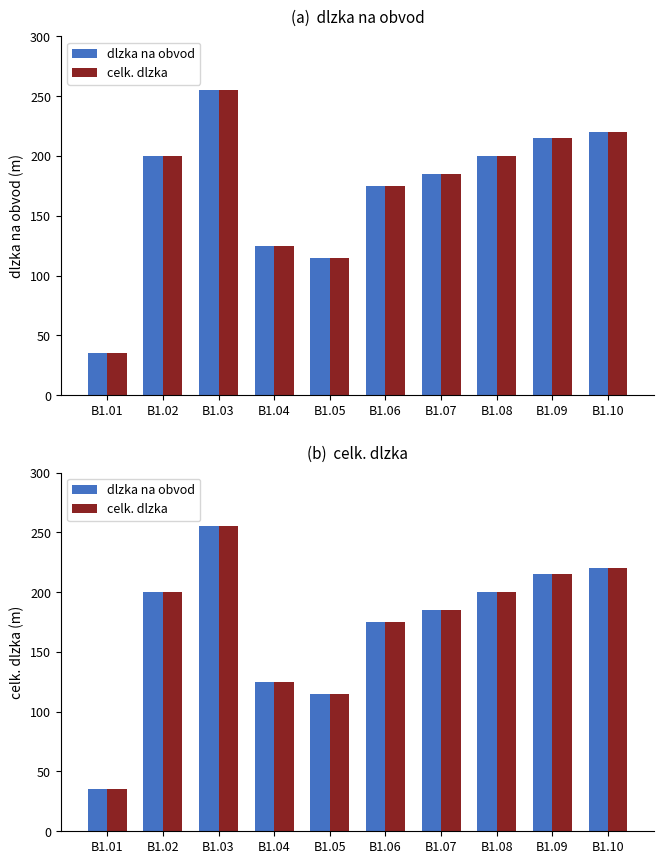

What is the smallest value displayed?

35.0